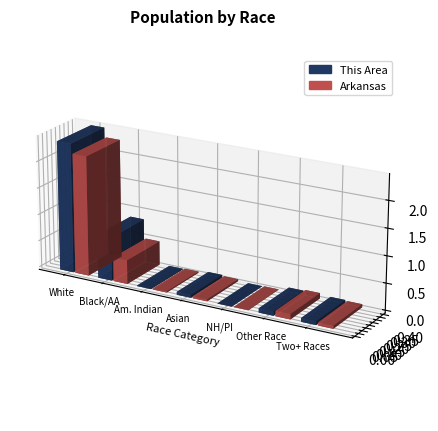

Are the bars grouped side by side (vs. stacked)?

Yes